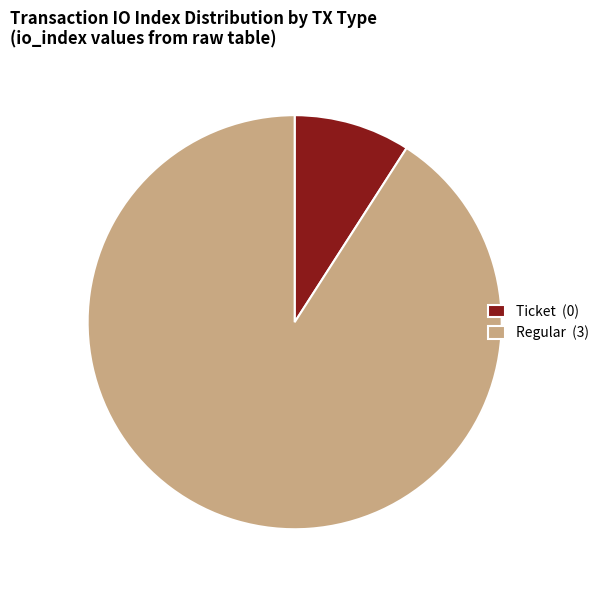

Combined, do Ticket (0) and Regular (3) account for over 50%?

Yes